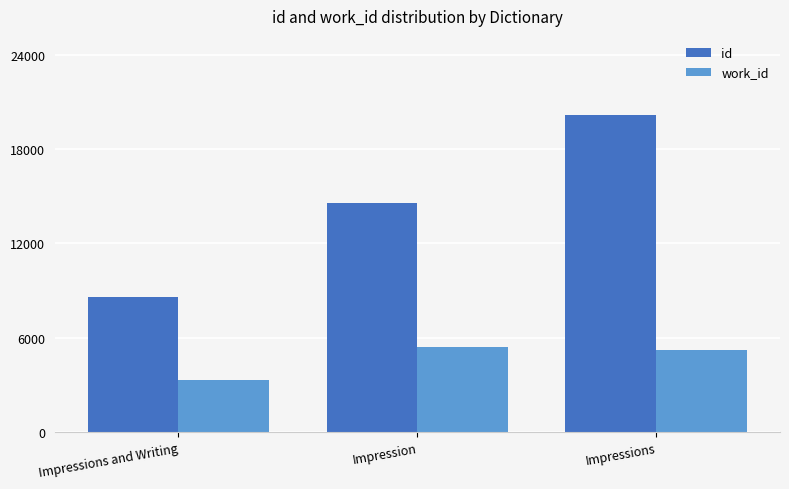

True or false: work_id has a value of 5439 at Impression.

True